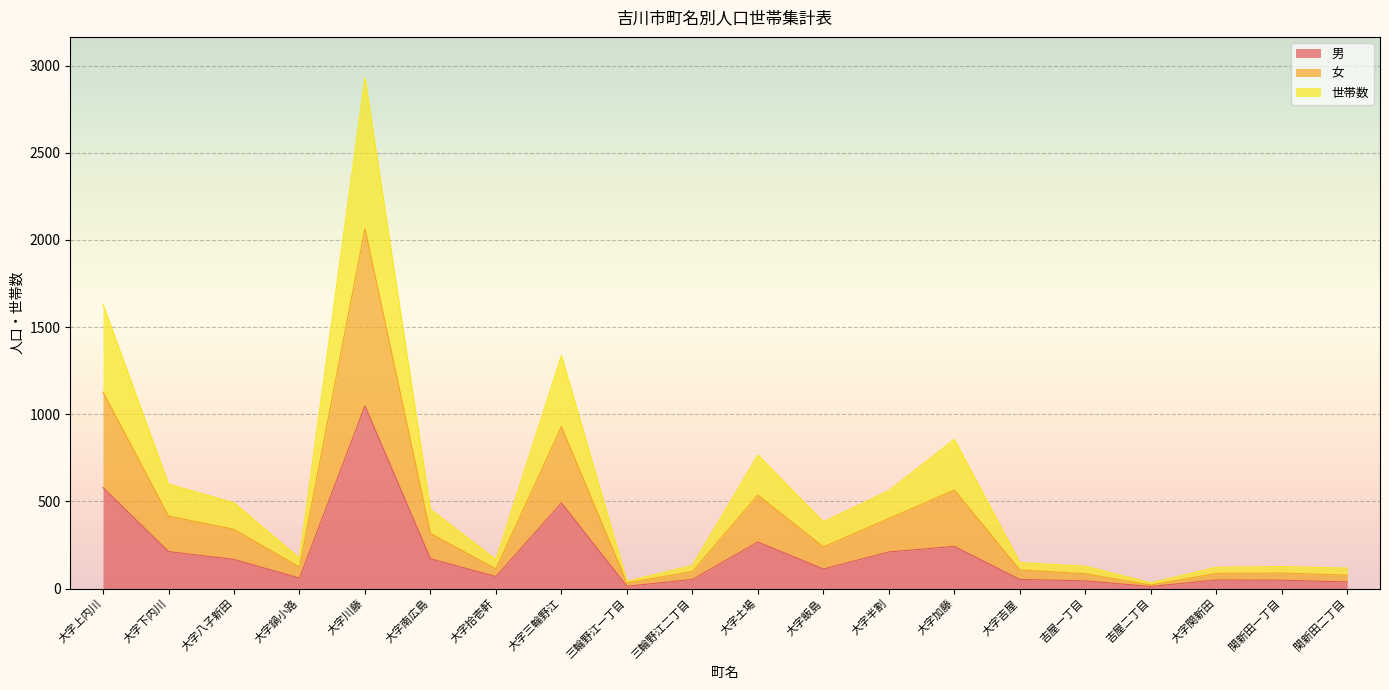

What is the label of the 20th point from the right?

大字上内川